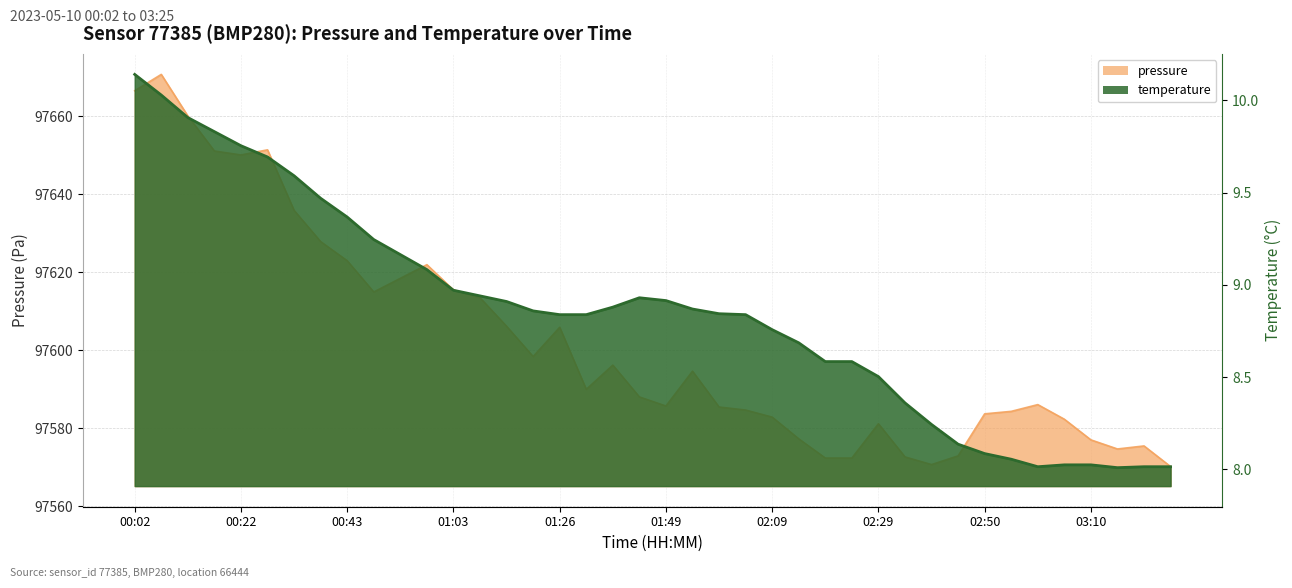

Which category has the lowest value in the pressure series?

03:25